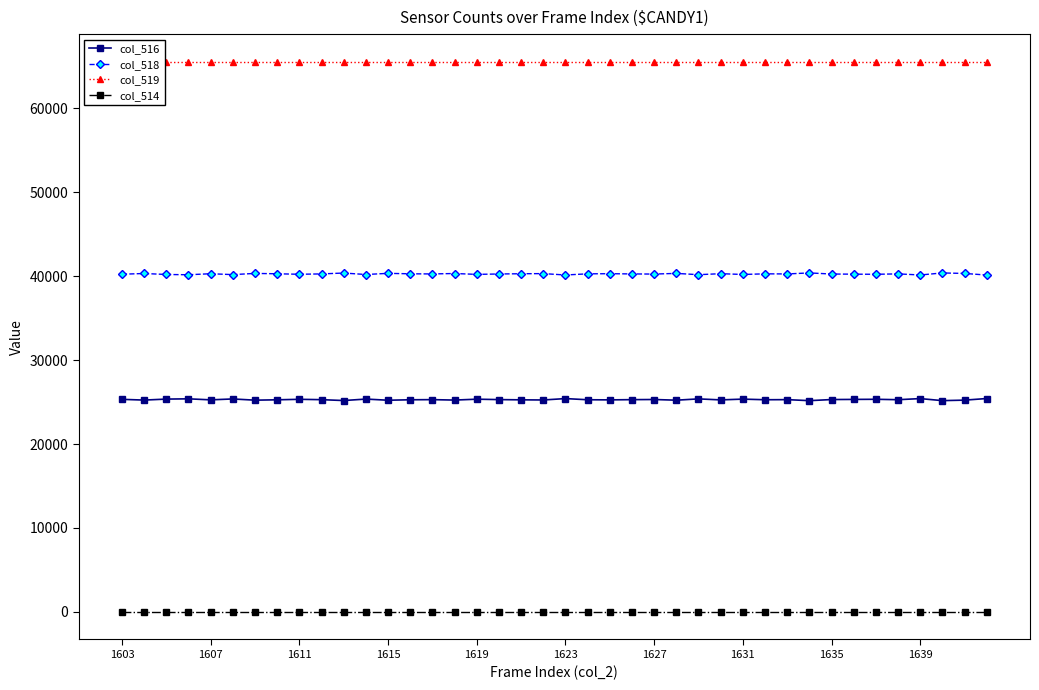

At how many categories does at least one series exceed 37098?

40